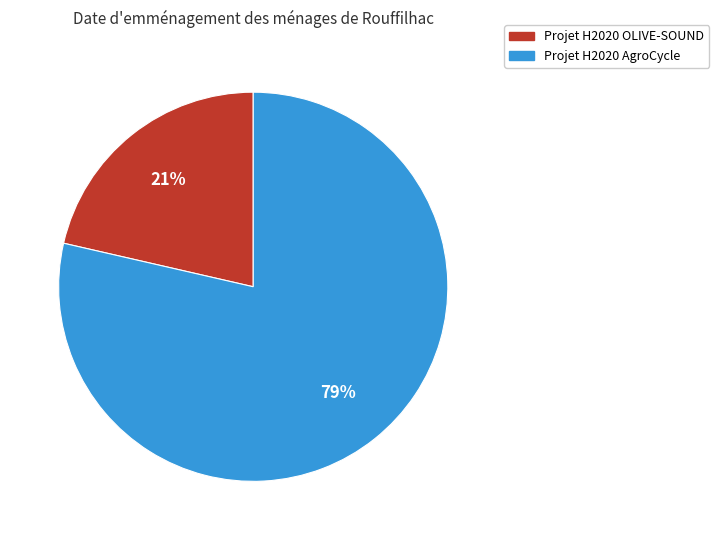

Combined, do Projet H2020 AgroCycle and Projet H2020 OLIVE-SOUND account for over 50%?

Yes